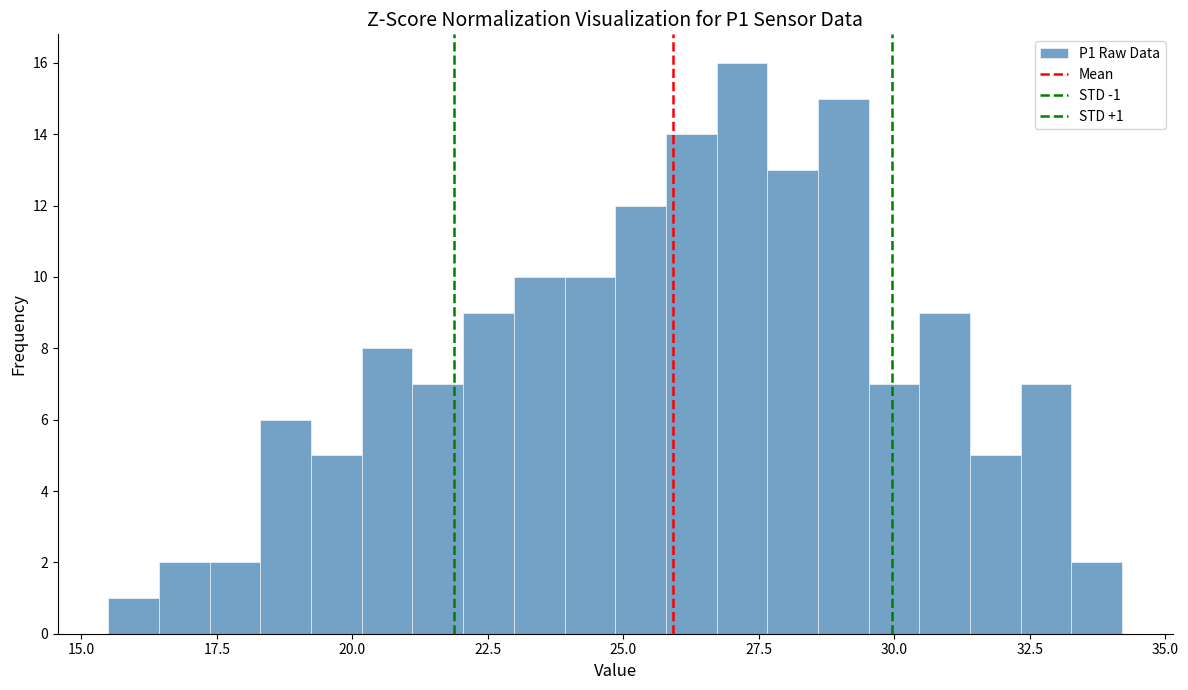

Read against the x-axis, roughly where is the centre of the tallest bar?

27.0